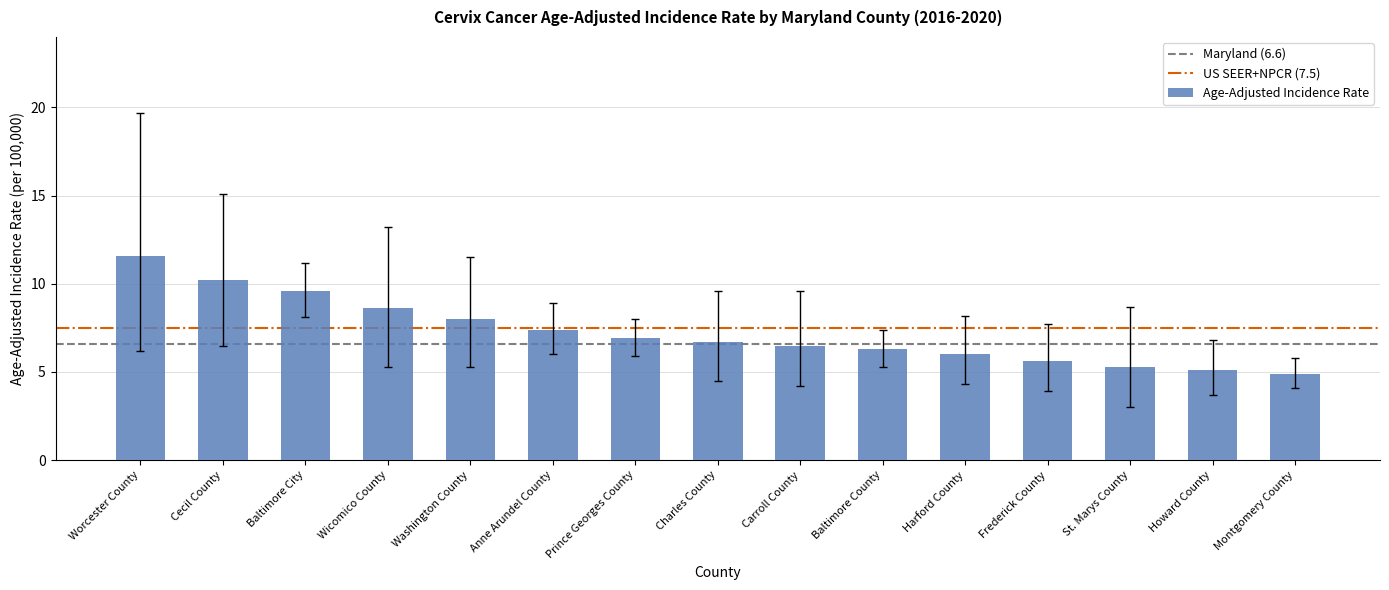

What is the maximum value shown in the chart?

11.6